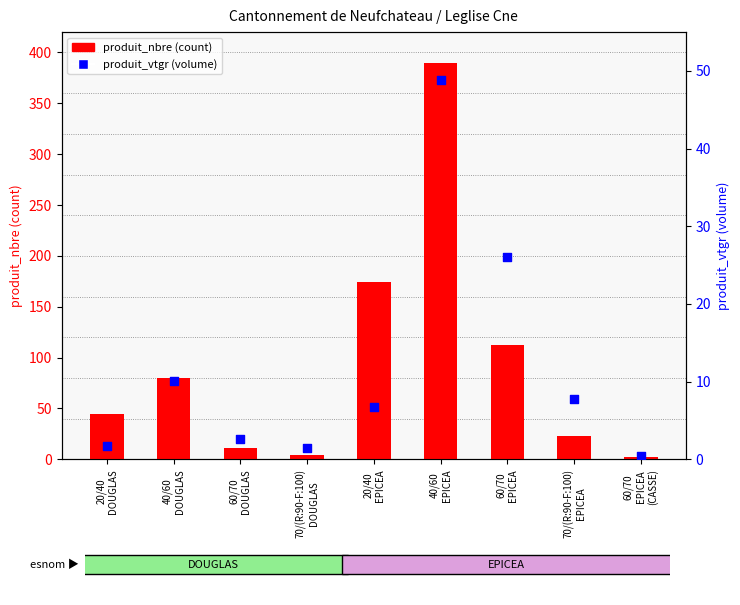

What is the total value across all series at 20/40
EPICEA?

180.7